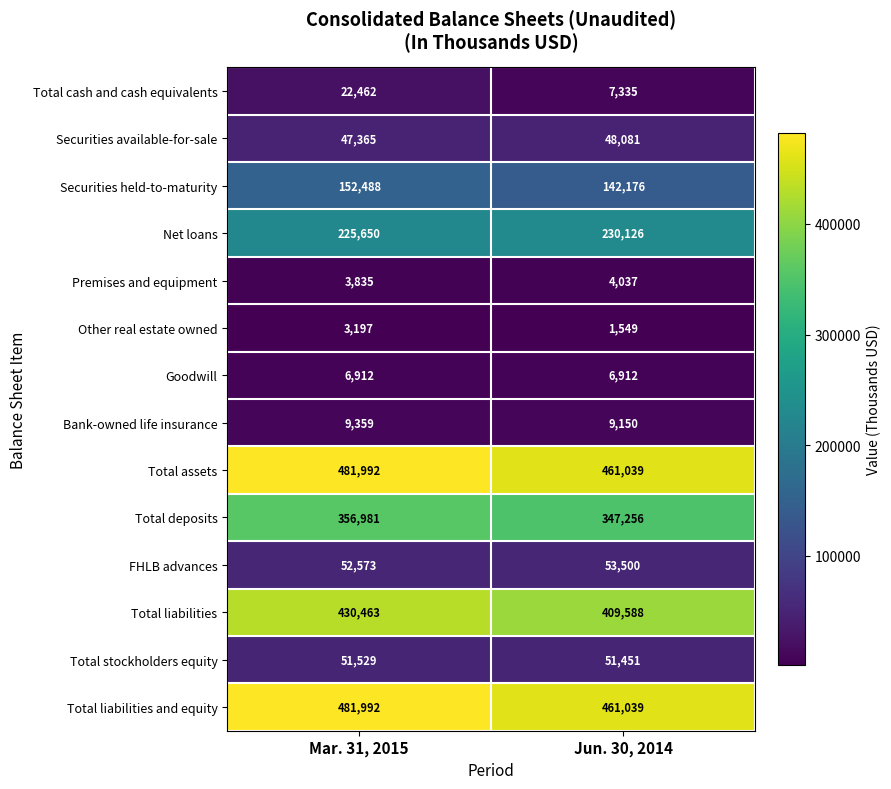

What is the difference between the highest and lowest values at Mar. 31, 2015?

478795